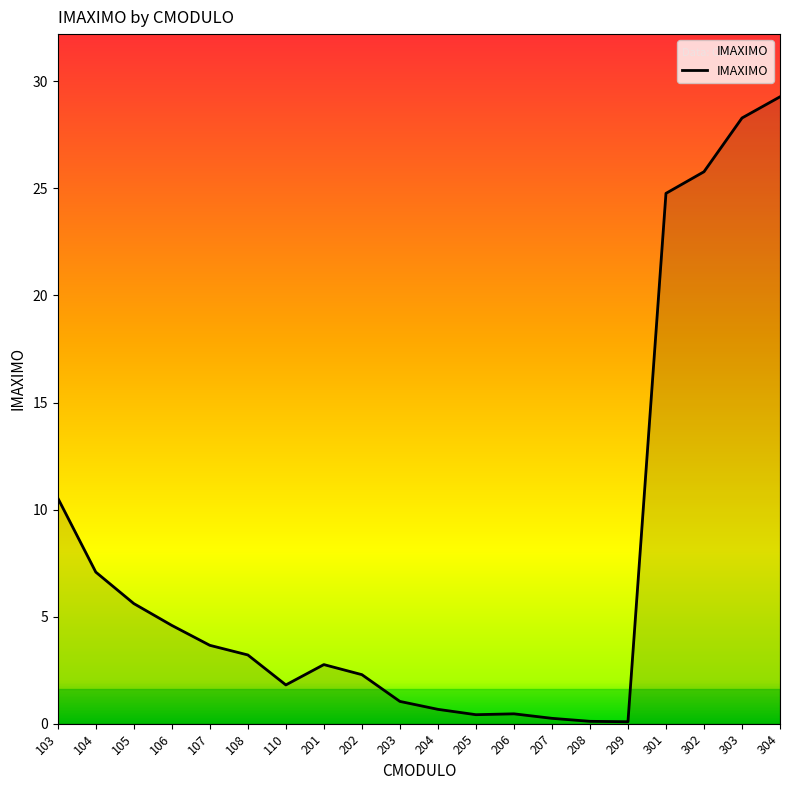

What is the ratio of the value at 106 to the value at 108?

1.4